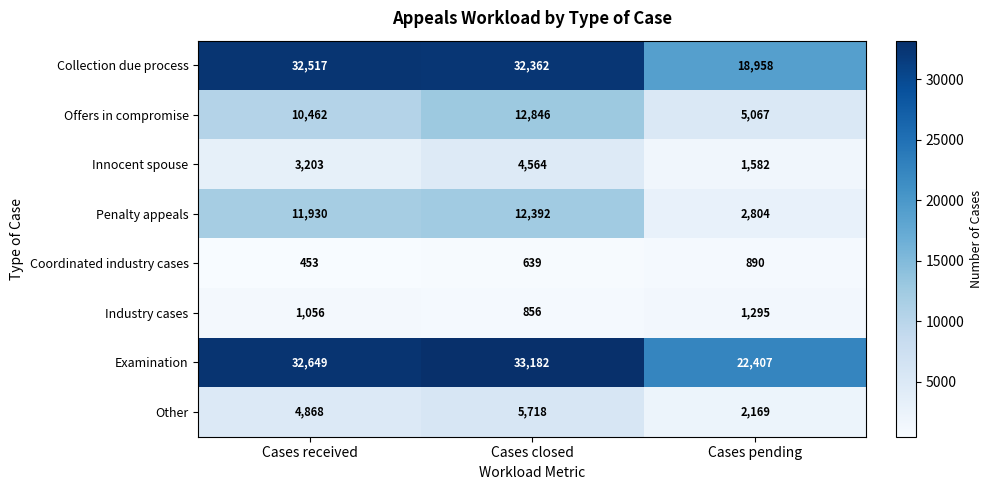

Count the number of data series in this chart.

8